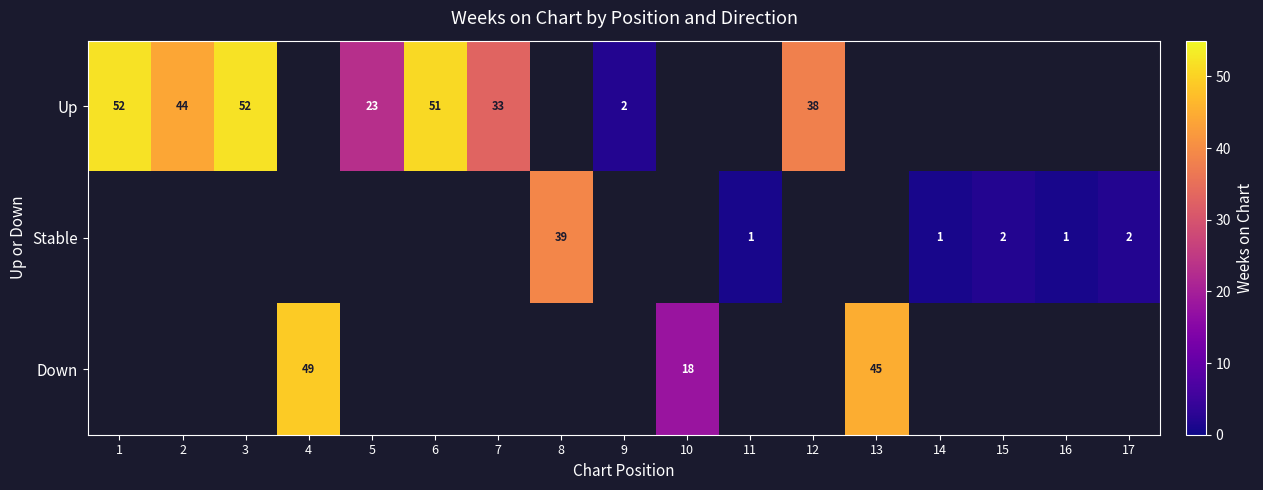

True or false: Up has a value of 52 at 1.

True